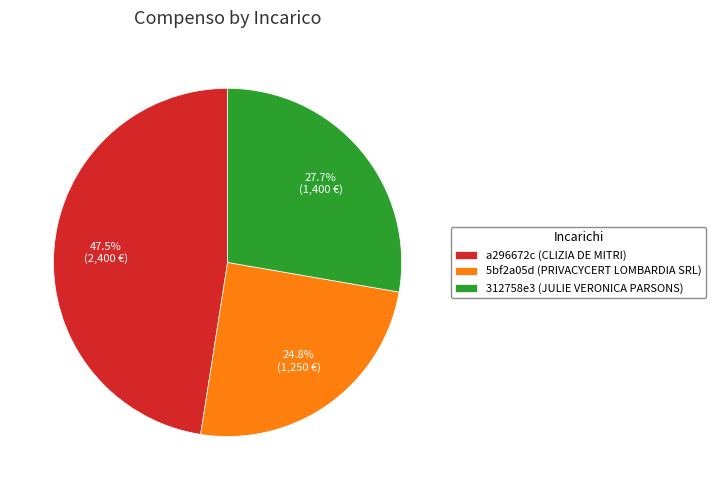

Does a296672c (CLIZIA DE MITRI) account for over 50% of the chart?

No